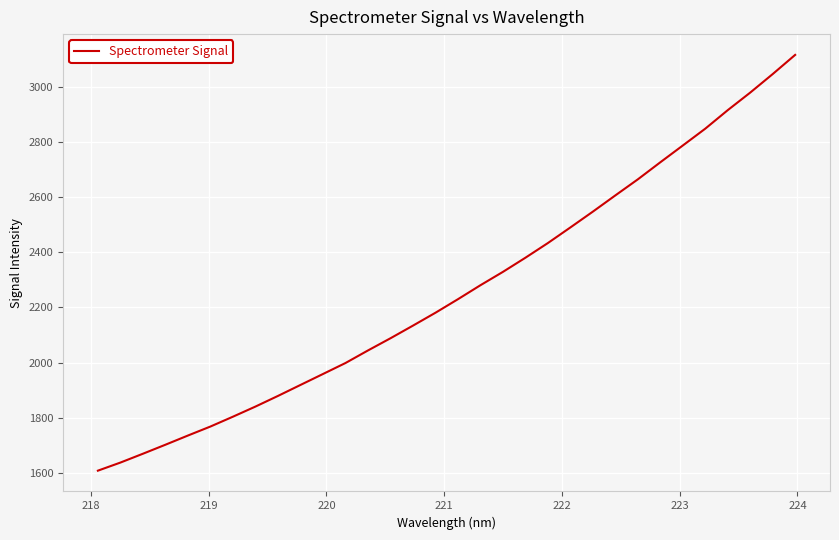

What is the smallest value displayed?

1607.7